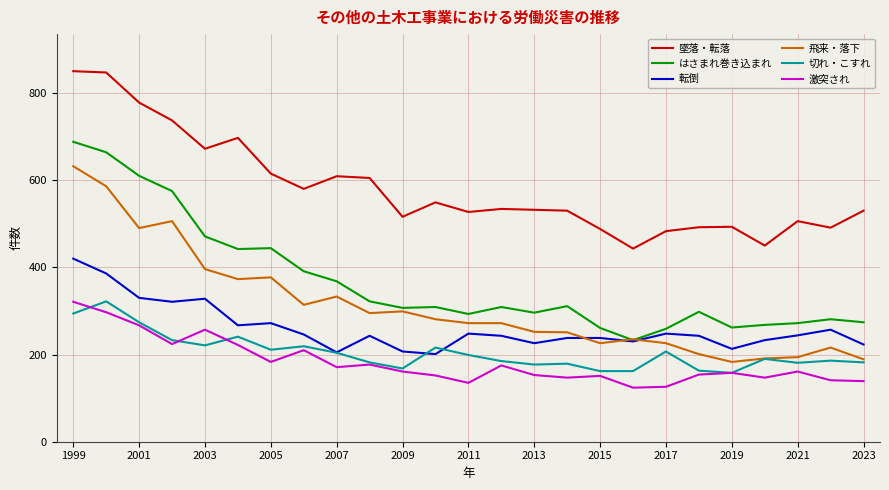

What is the smallest value displayed?

124